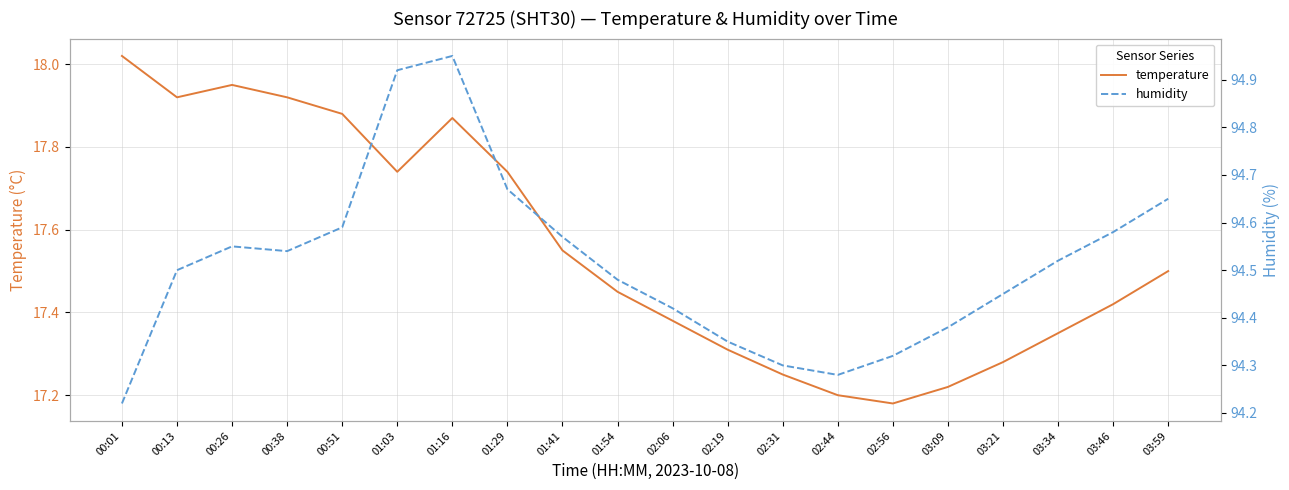

True or false: humidity has a value of 94.3 at 02:56.

True